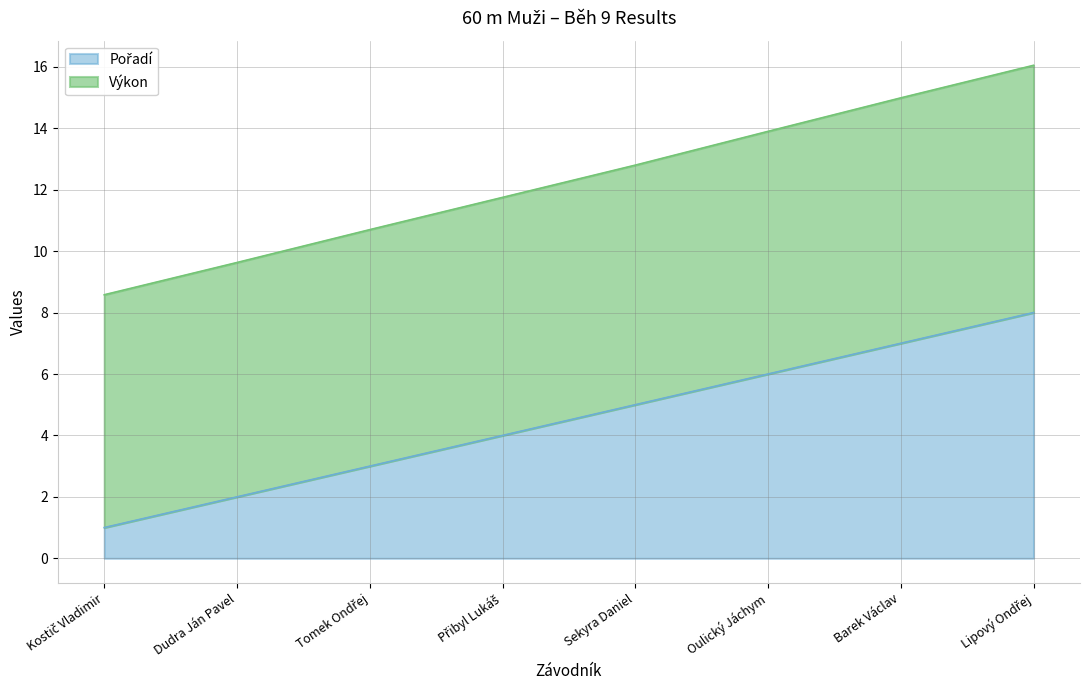

Count the Pořadí values in the range 3 to 7.

5